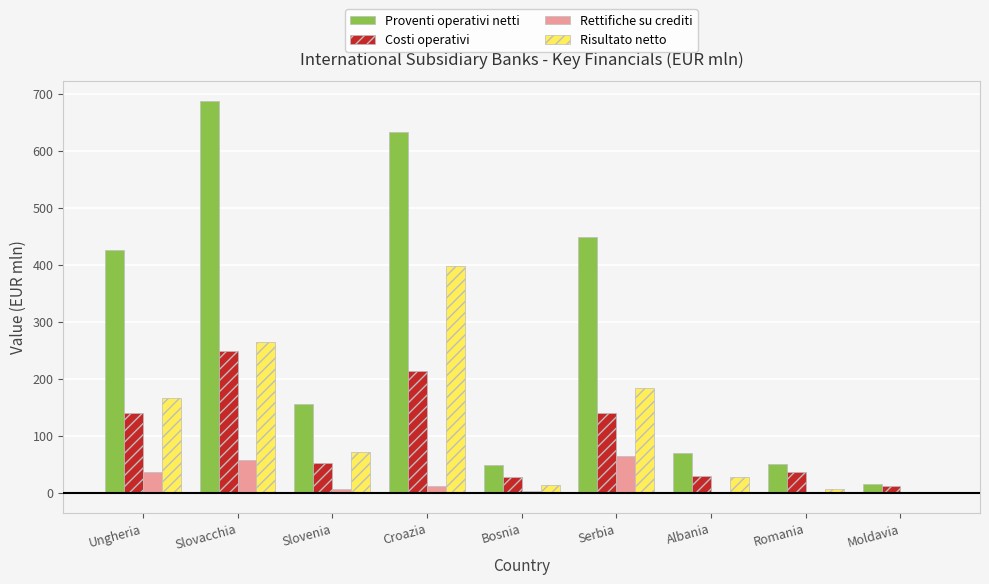

Which category has the highest value in the Costi operativi series?

Slovacchia